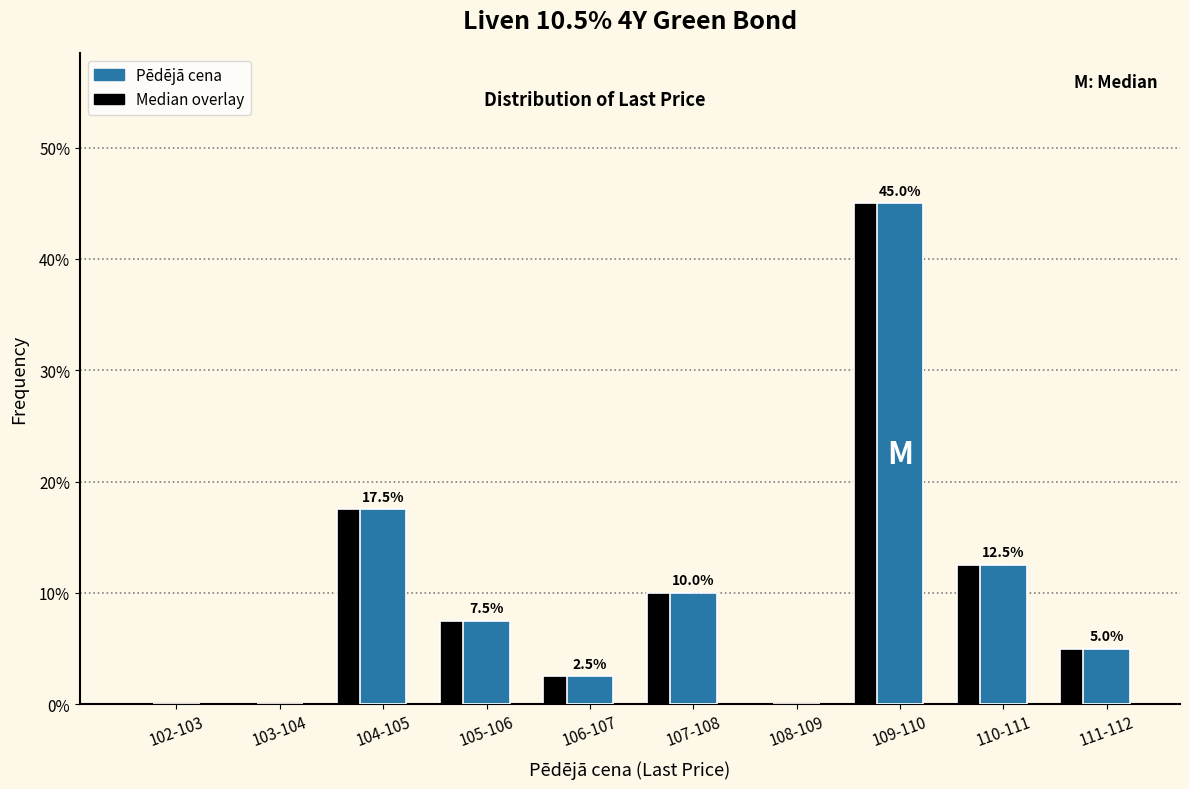

The value of Median overlay at 103-104 is 0.0. True or false?

True